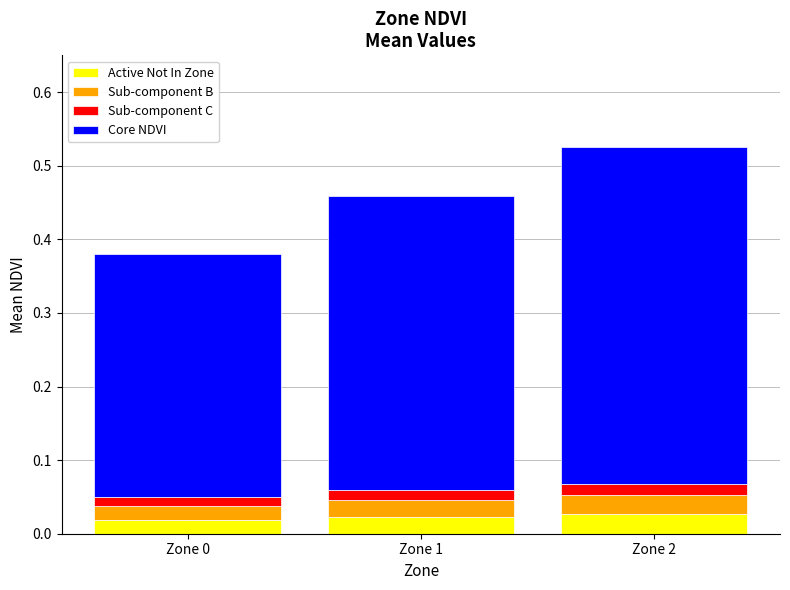

Where is Sub-component B nearest to the value 0?

Zone 0